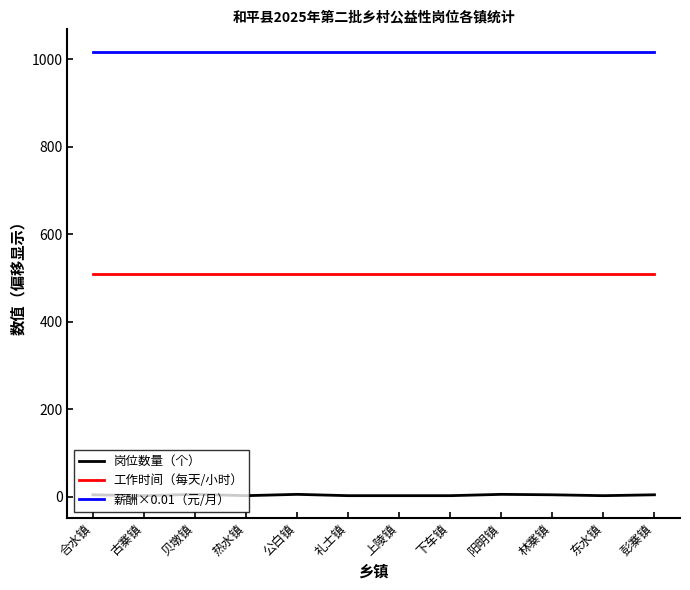

Read the 工作时间（每天/小时） value at 上陵镇.

508.0